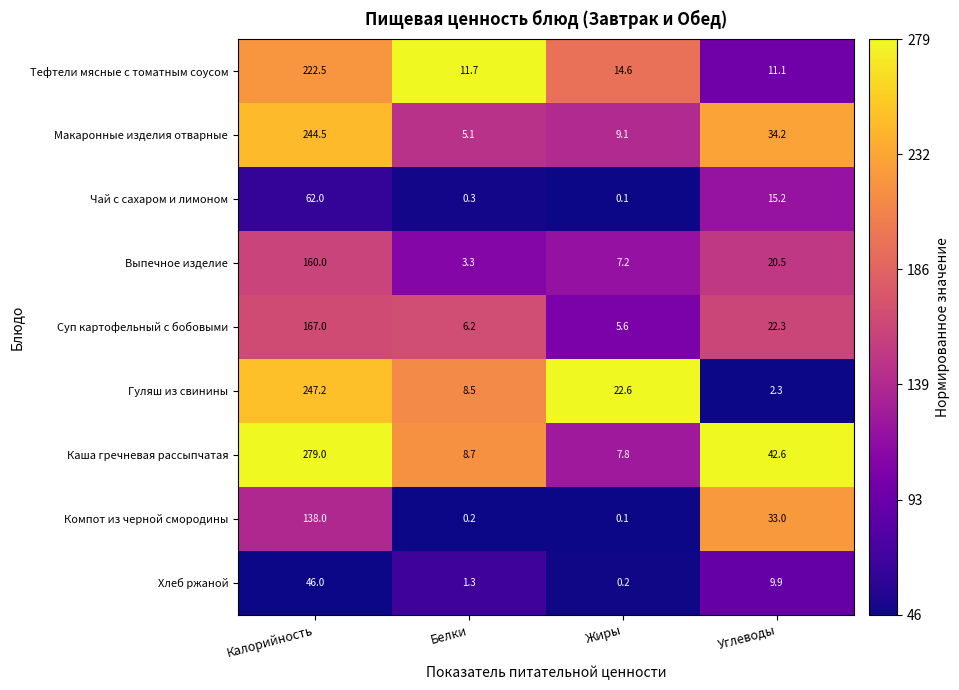

Which series has the largest total across all categories?

Каша гречневая рассыпчатая